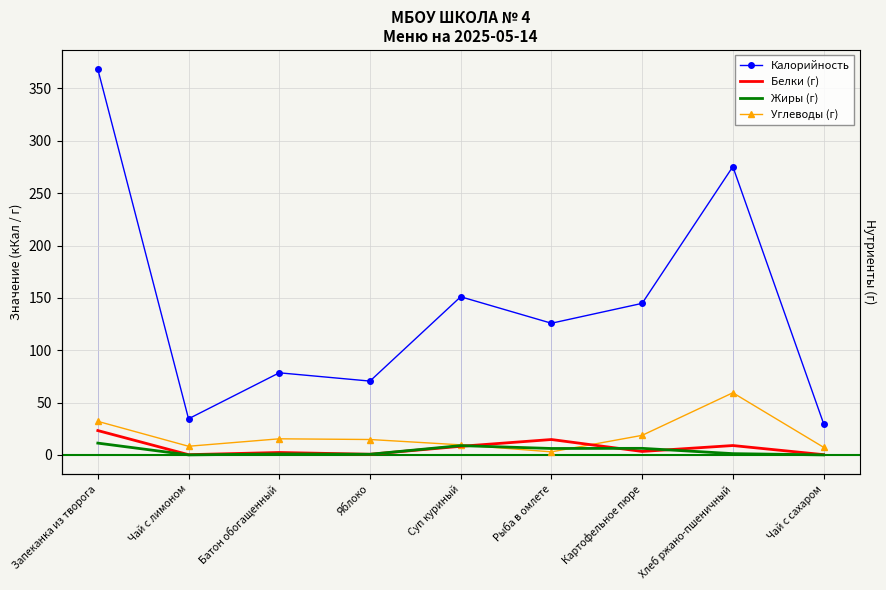

Reading left to right, extract all data points from this chart.

Калорийность: 368.4	34.5	78.4	70.5	151.1	125.8	144.7	275.3	30.0
Белки (г): 23.2	0.2	2.3	0.6	8.2	14.7	3.3	8.9	0.2
Жиры (г): 11.2	0.0	0.9	0.6	8.9	6.1	6.3	1.2	0.0
Углеводы (г): 32.0	8.2	15.4	14.7	9.6	2.9	18.7	59.3	7.3